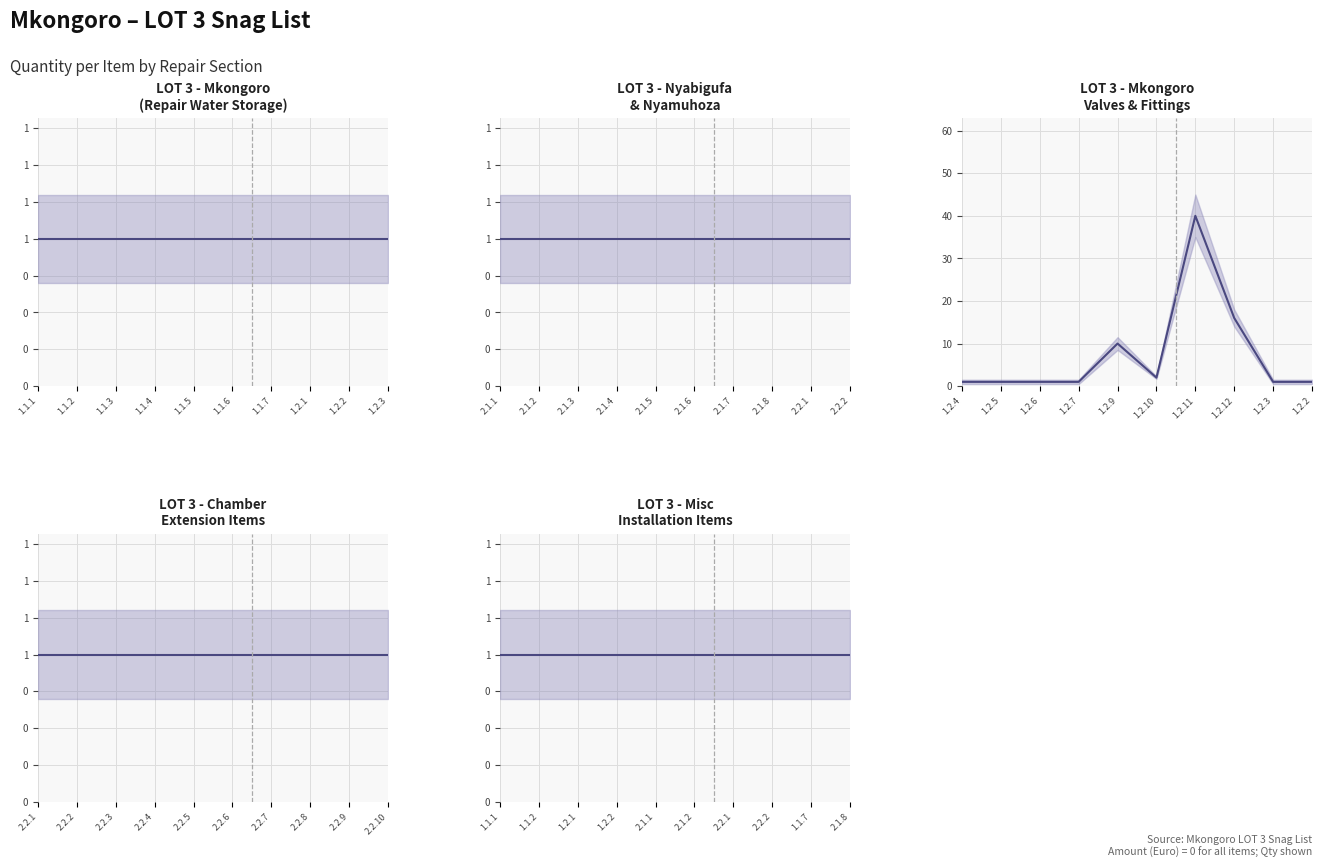

Does the chart display data point markers on the line(s)?

No